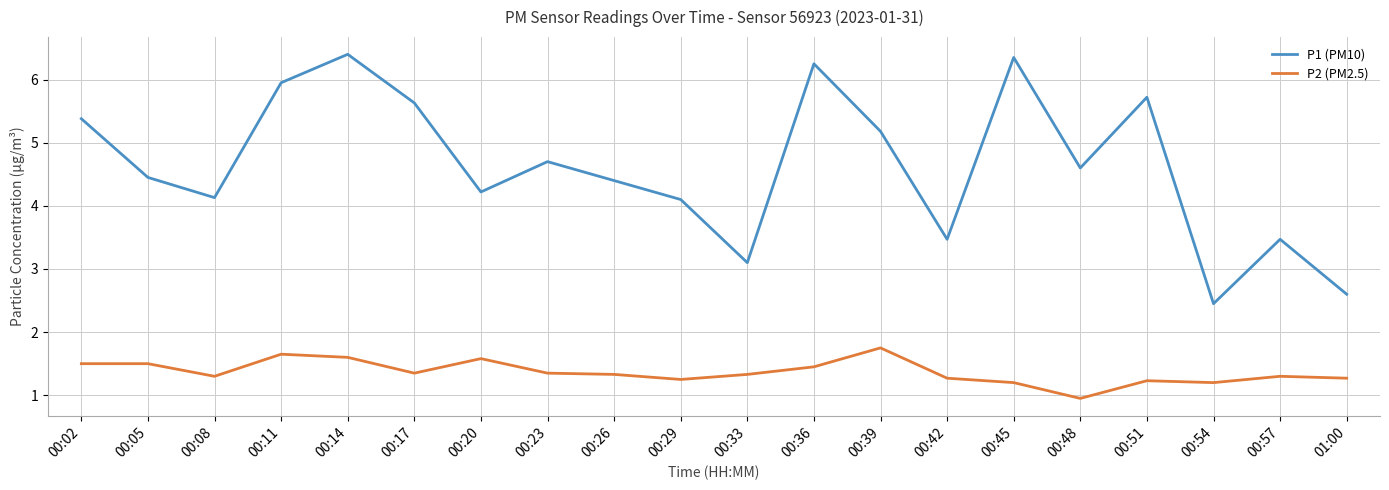

At which label is P2 (PM2.5) closest to 1?

00:48